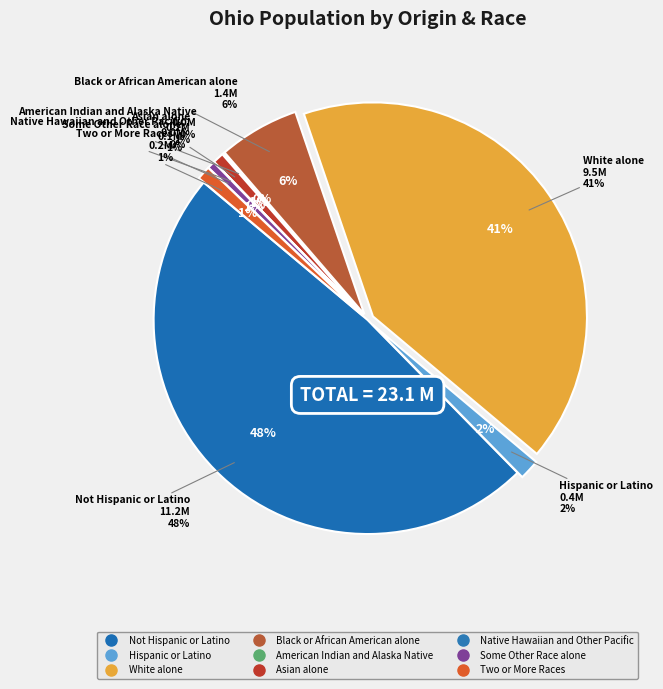

Is the sum of White alone and Black or African American alone greater than half?

No